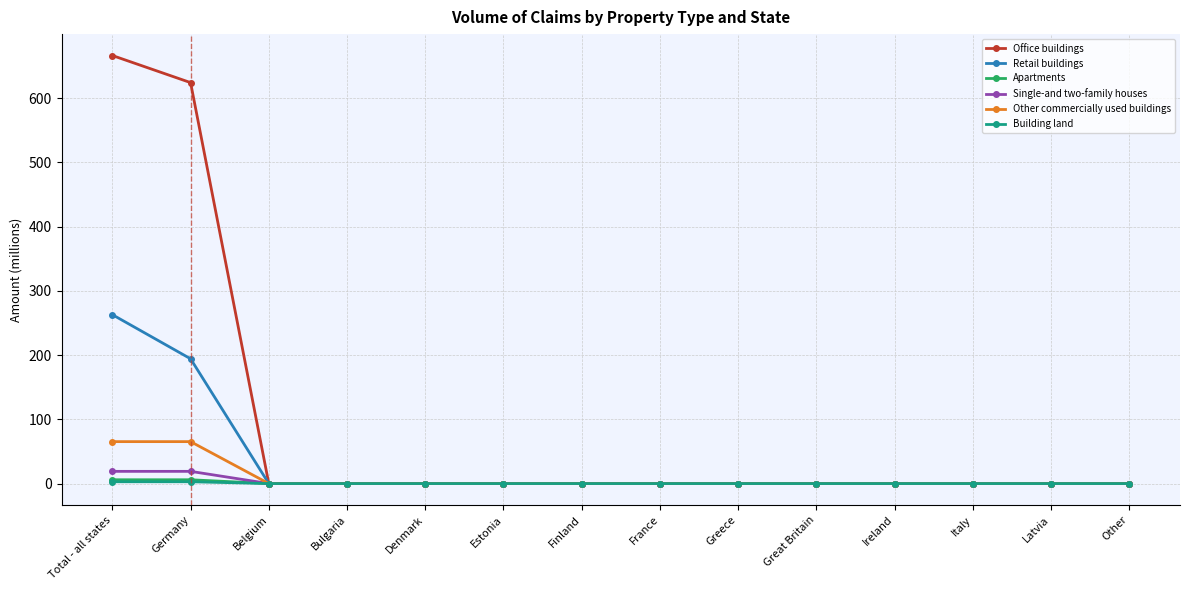

What are all the series names shown in the legend?

Office buildings, Retail buildings, Apartments, Single-and two-family houses, Other commercially used buildings, Building land